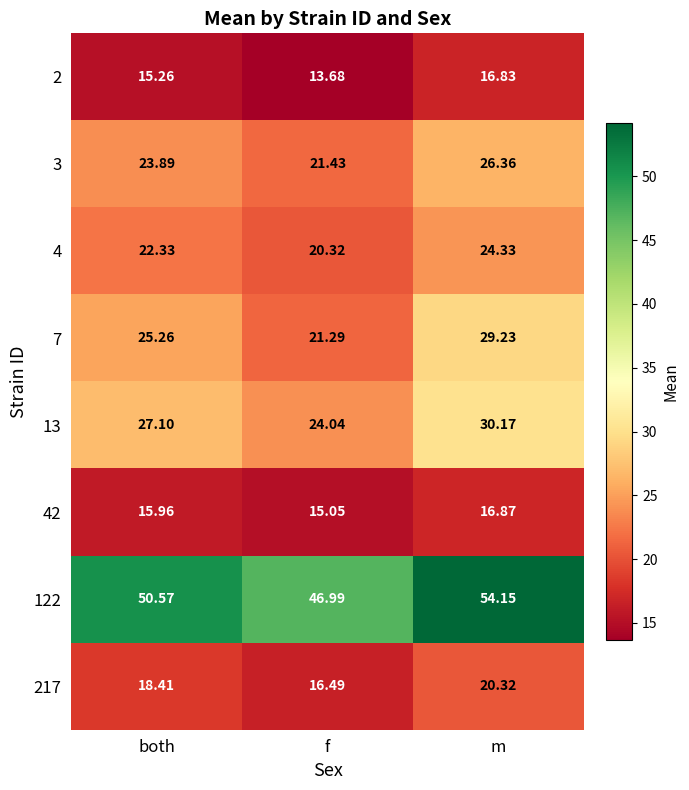

Is the value of 122 at f greater than the value of 4 at both?

Yes